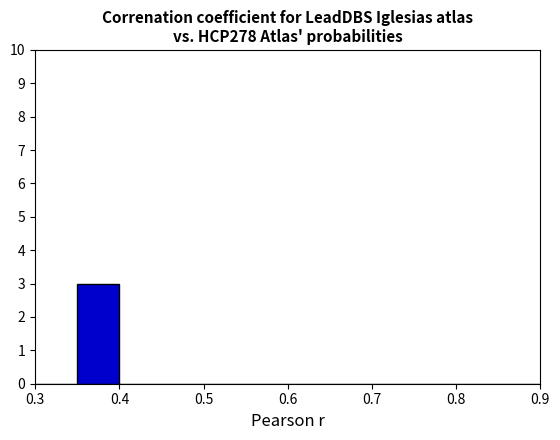

Reading left to right, transcribe this chart: for each bar, give the range it covers on the x-axis and its height. The values are not printed on the chart, so give them approximately, as read against the axis.

0.30 to 0.35: 0
0.35 to 0.40: 3
0.40 to 0.45: 0
0.45 to 0.50: 0
0.50 to 0.55: 0
0.55 to 0.60: 0
0.60 to 0.65: 0
0.65 to 0.70: 0
0.70 to 0.75: 0
0.75 to 0.80: 0
0.80 to 0.85: 0
0.85 to 0.90: 0